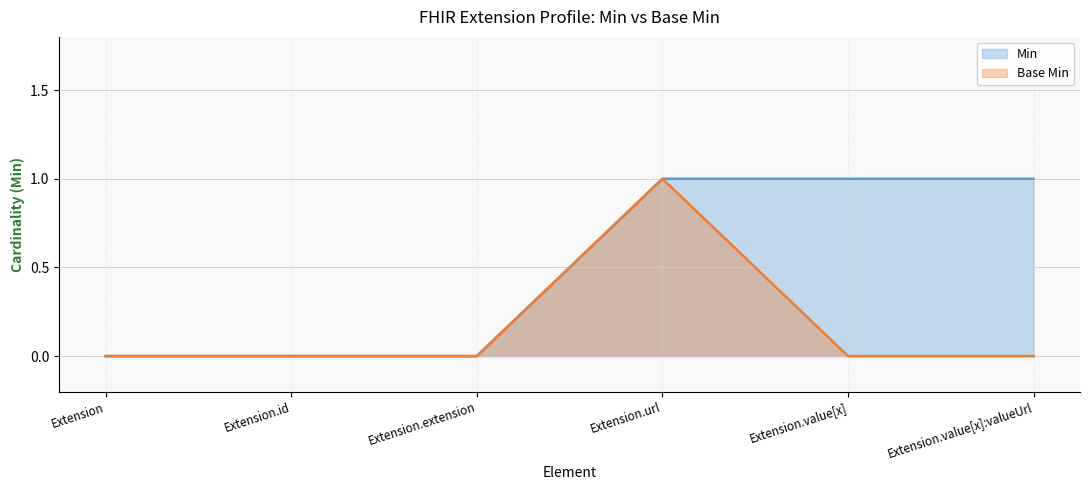

Reading left to right, transcribe all the data shown in this chart.

Min: 0	0	0	1	1	1
Base Min: 0	0	0	1	0	0